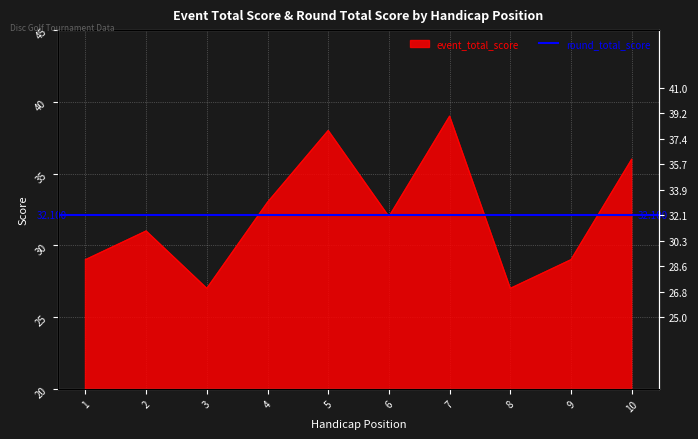

What is the greatest value displayed?

39